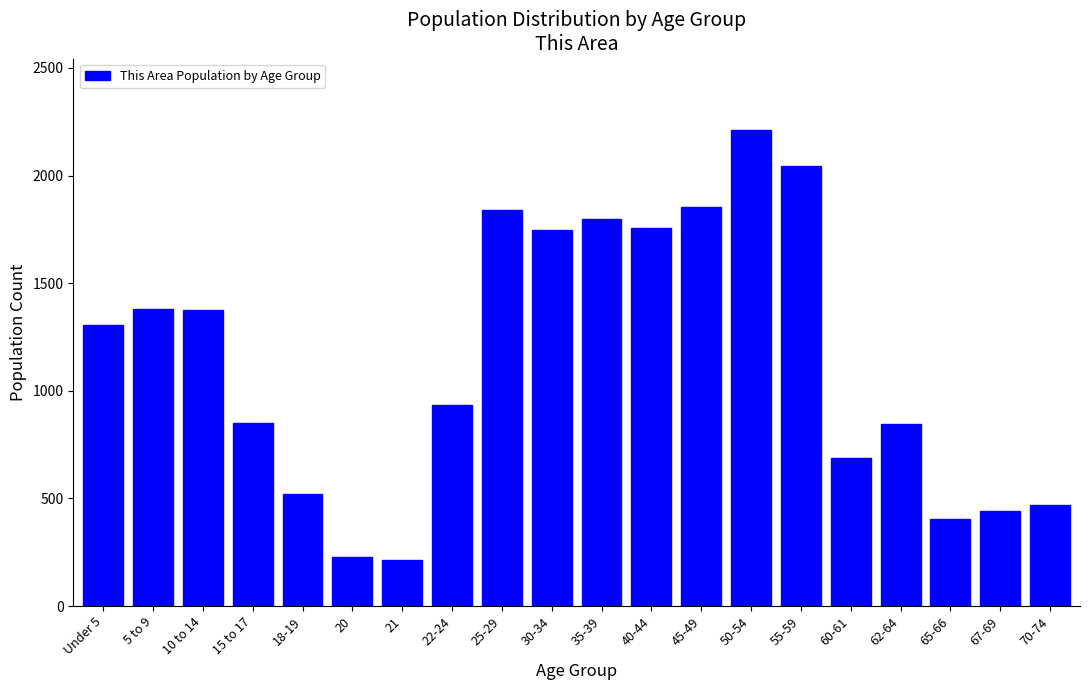

Where is the data nearest to the value 1214?

Under 5